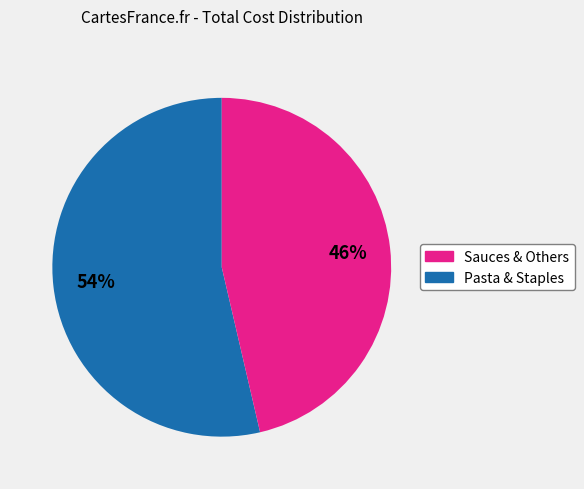

To the nearest percent, what is the average slice percentage?

50%